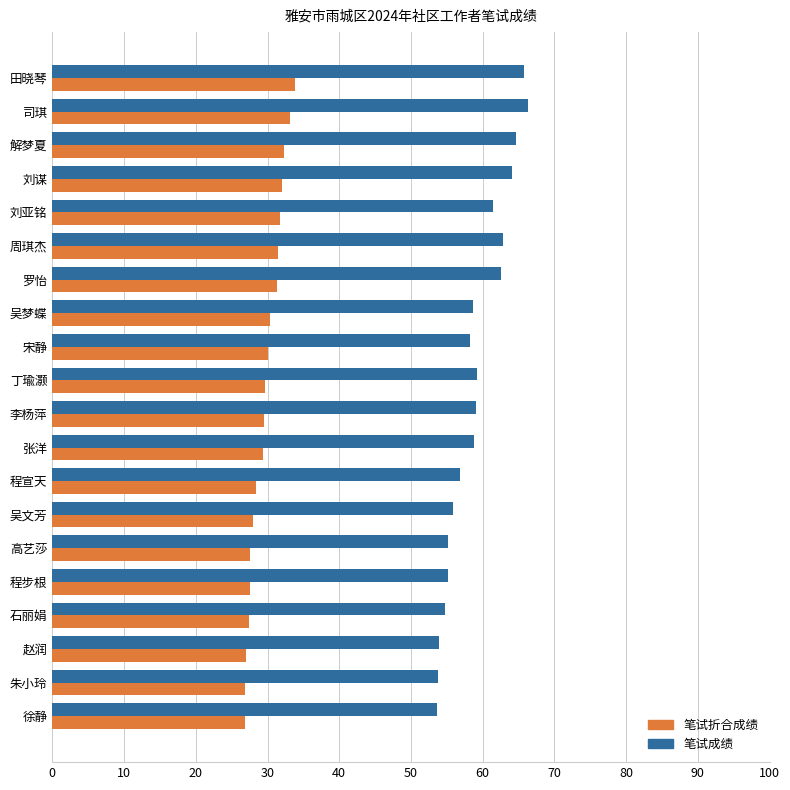

What is the greatest value displayed?

66.3